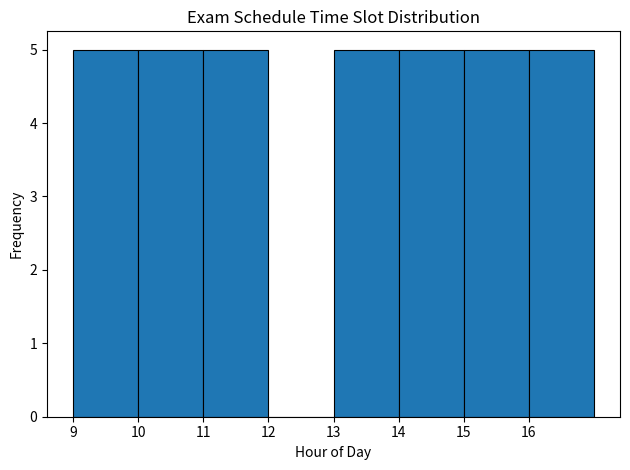

Reading left to right, transcribe this chart: for each bar, give the range it covers on the x-axis and its height. The values are not printed on the chart, so give them approximately, as read against the axis.

9 to 10: 5
10 to 11: 5
11 to 12: 5
12 to 13: 0
13 to 14: 5
14 to 15: 5
15 to 16: 5
16 to 17: 5